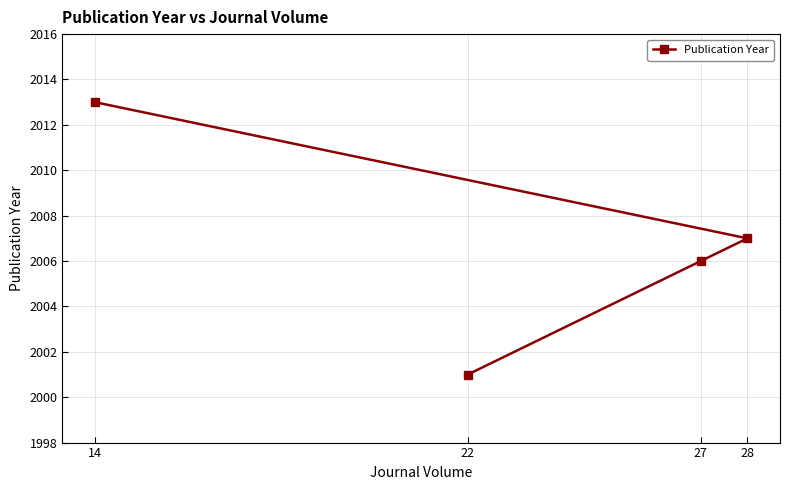

What is the change in value from 28 to 27?

-1